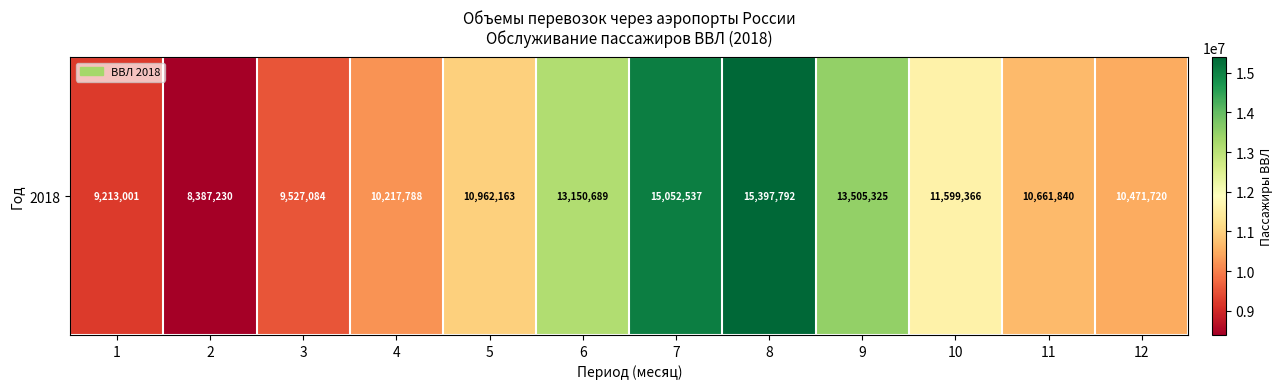

List the labels in order of value, largest first.

8, 7, 9, 6, 10, 5, 11, 12, 4, 3, 1, 2